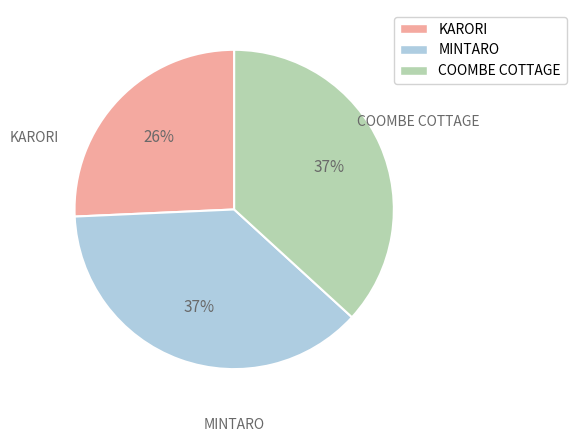

To the nearest percent, what is the average slice percentage?

33%